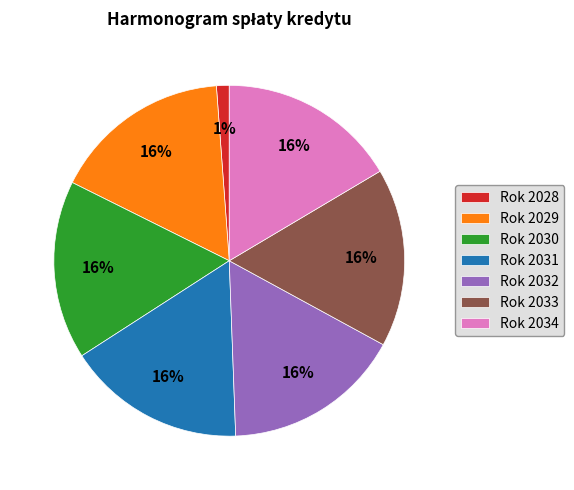

What percentage is the Rok 2031 slice, to the nearest percent?

16%